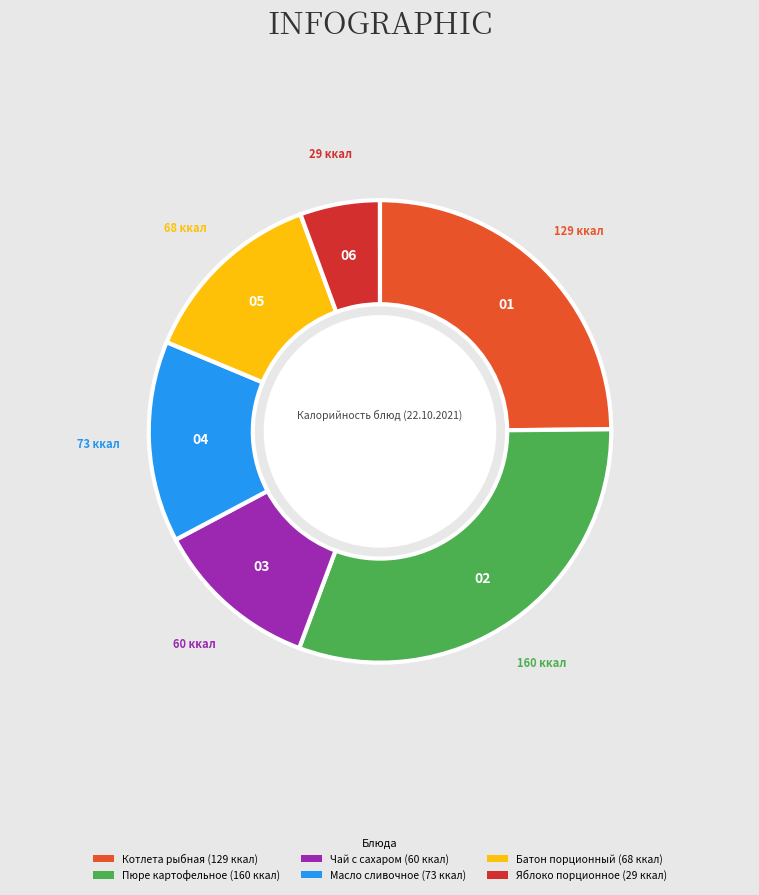

Combined, do Батон порционный and Яблоко порционное account for over 50%?

No